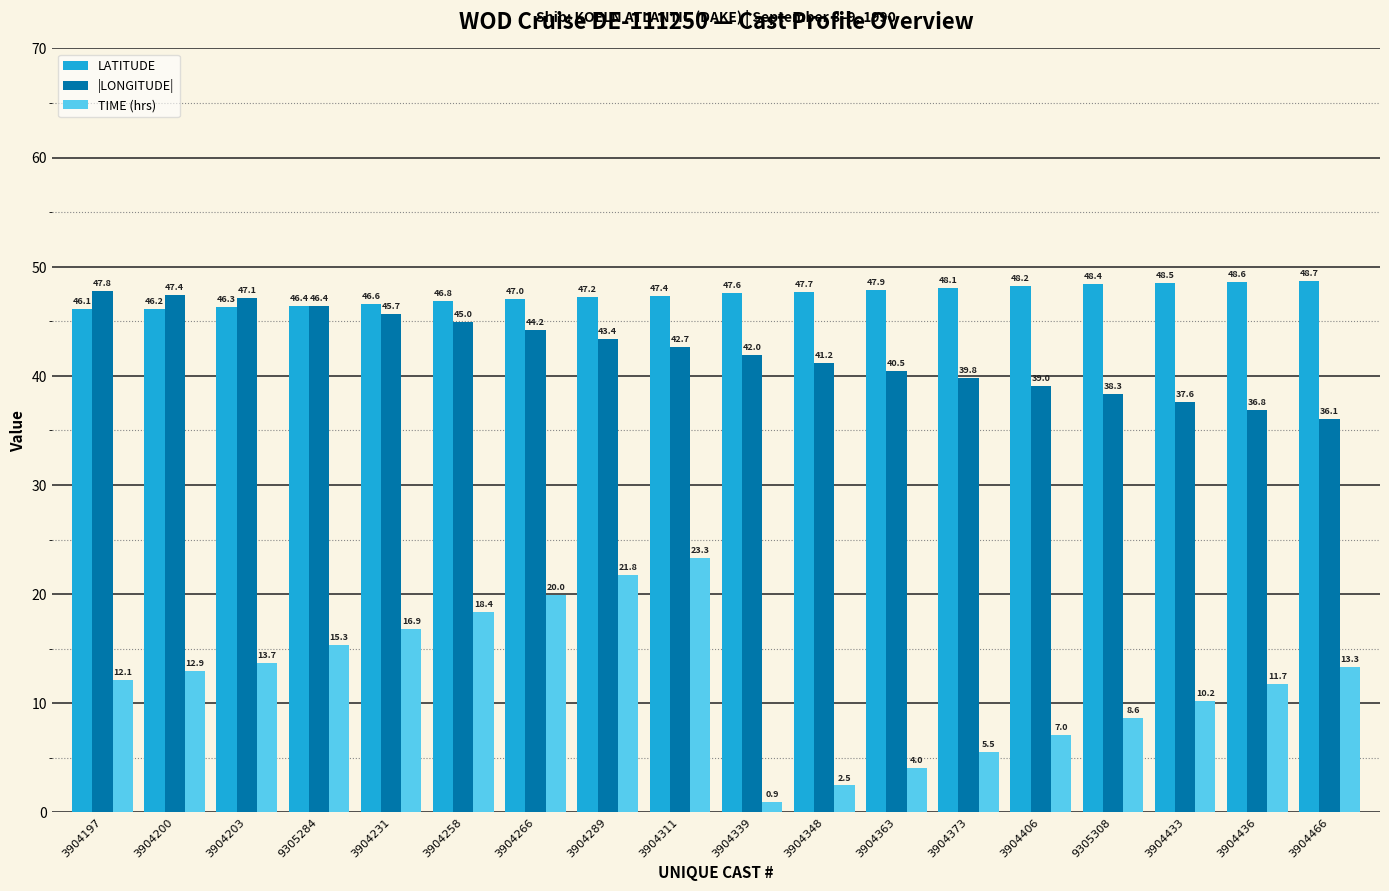

What is the difference between the TIME (hrs) values at 3904231 and 3904436?

5.1